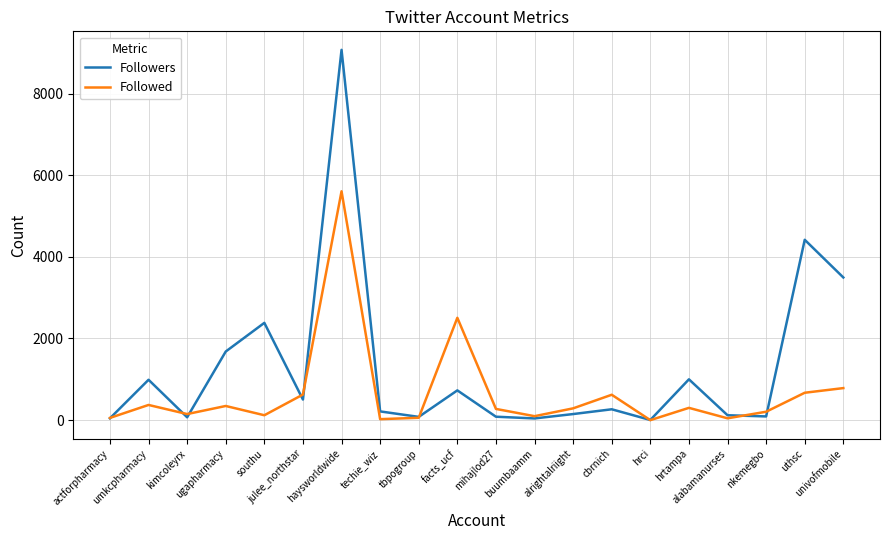

Rank the series by their average value, from highest to lowest.

Followers, Followed